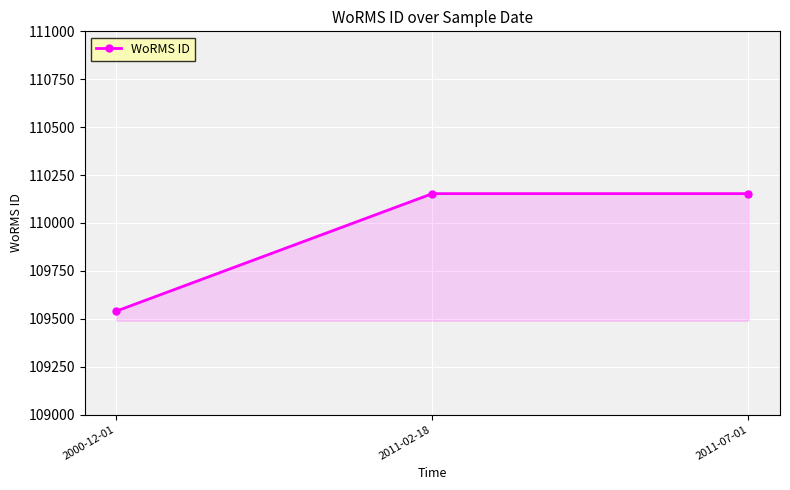

Reading left to right, extract all data points from this chart.

2000-12-01=109540	2011-02-18=110153	2011-07-01=110153